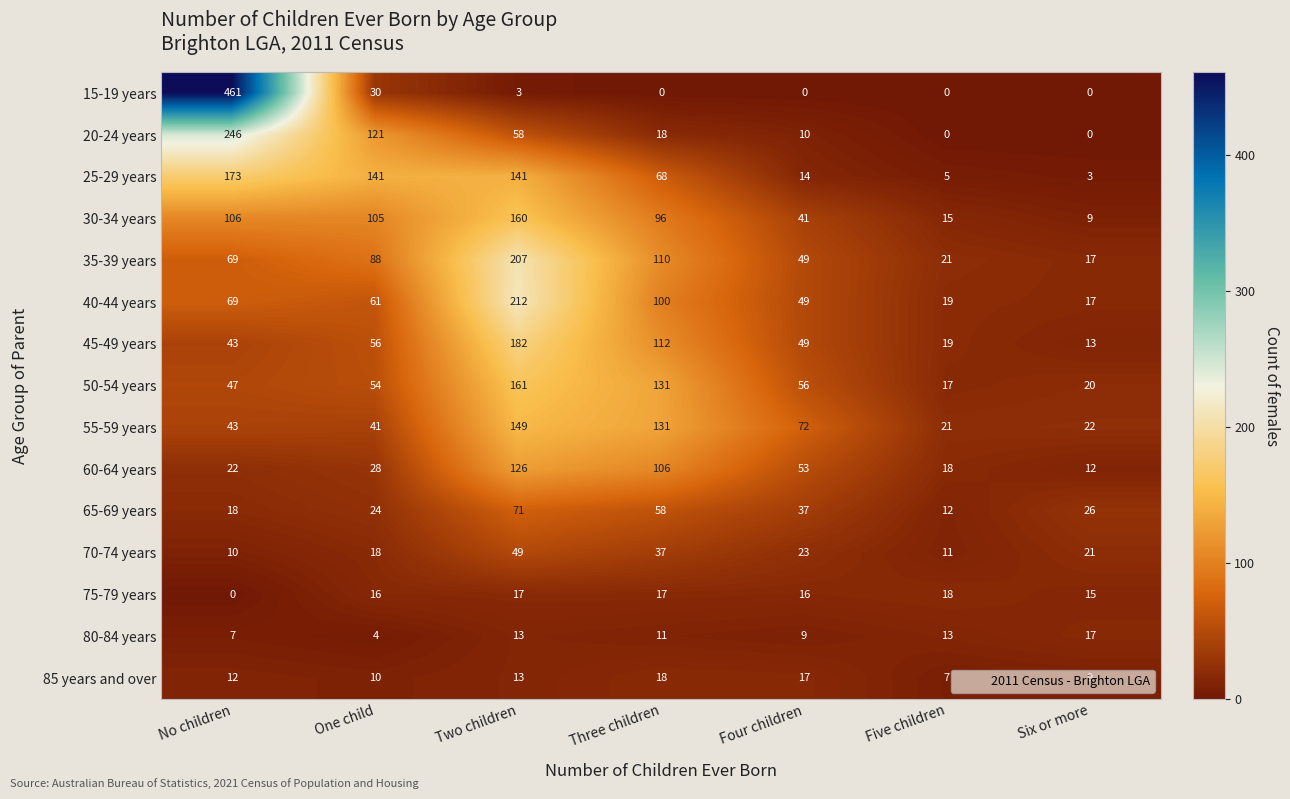

At One child, list the series in order from largest to smallest.

25-29 years, 20-24 years, 30-34 years, 35-39 years, 40-44 years, 45-49 years, 50-54 years, 55-59 years, 15-19 years, 60-64 years, 65-69 years, 70-74 years, 75-79 years, 85 years and over, 80-84 years